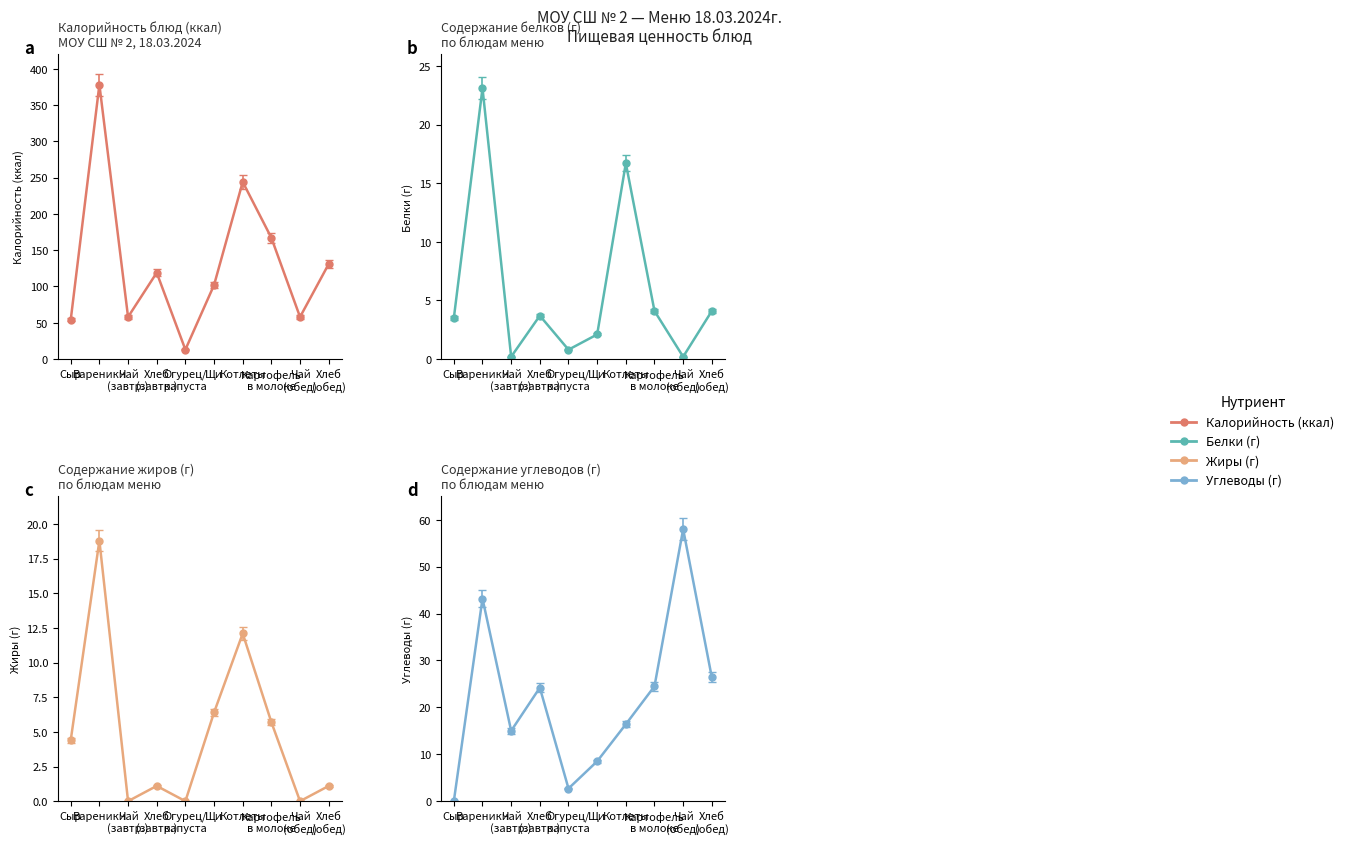

At Картофель
в молоке, list the series in order from largest to smallest.

Калорийность, Углеводы, Жиры, Белки